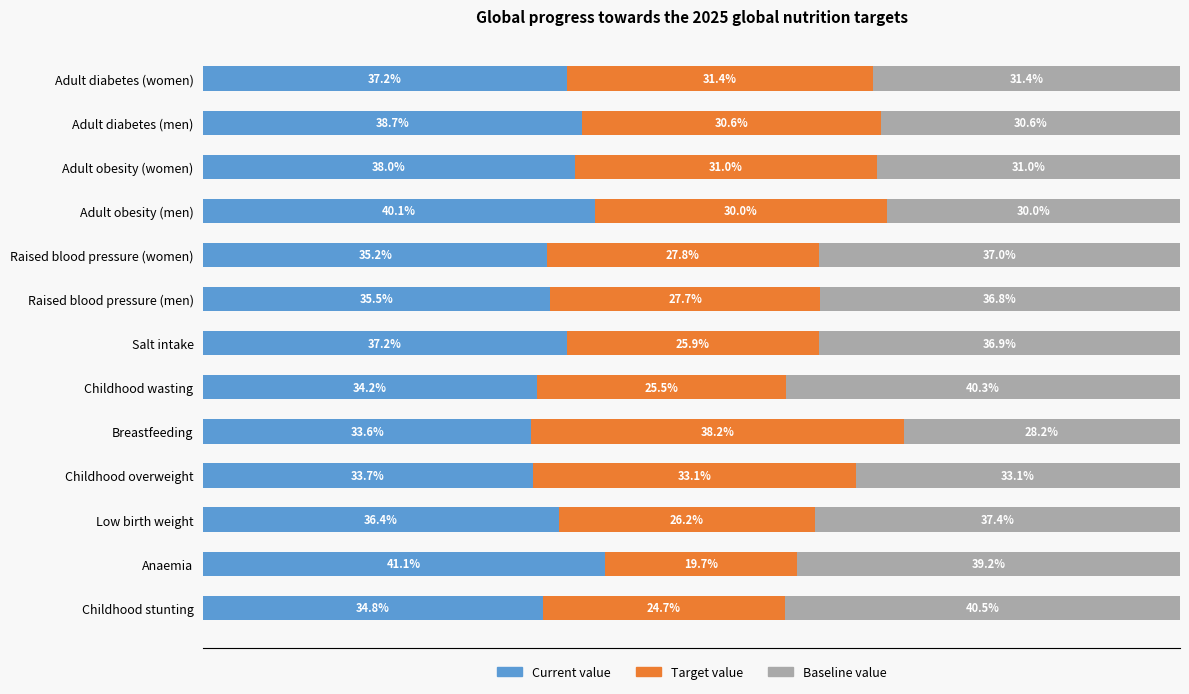

At which label does Current value reach its peak?

Anaemia